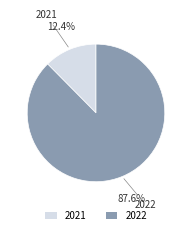

What percentage is the 2022 slice, to the nearest percent?

88%